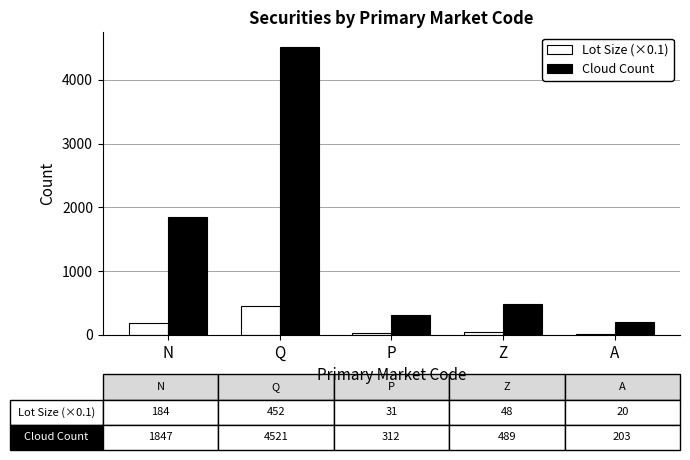

How many values in the Lot Size (×0.1) series exceed 48?

3